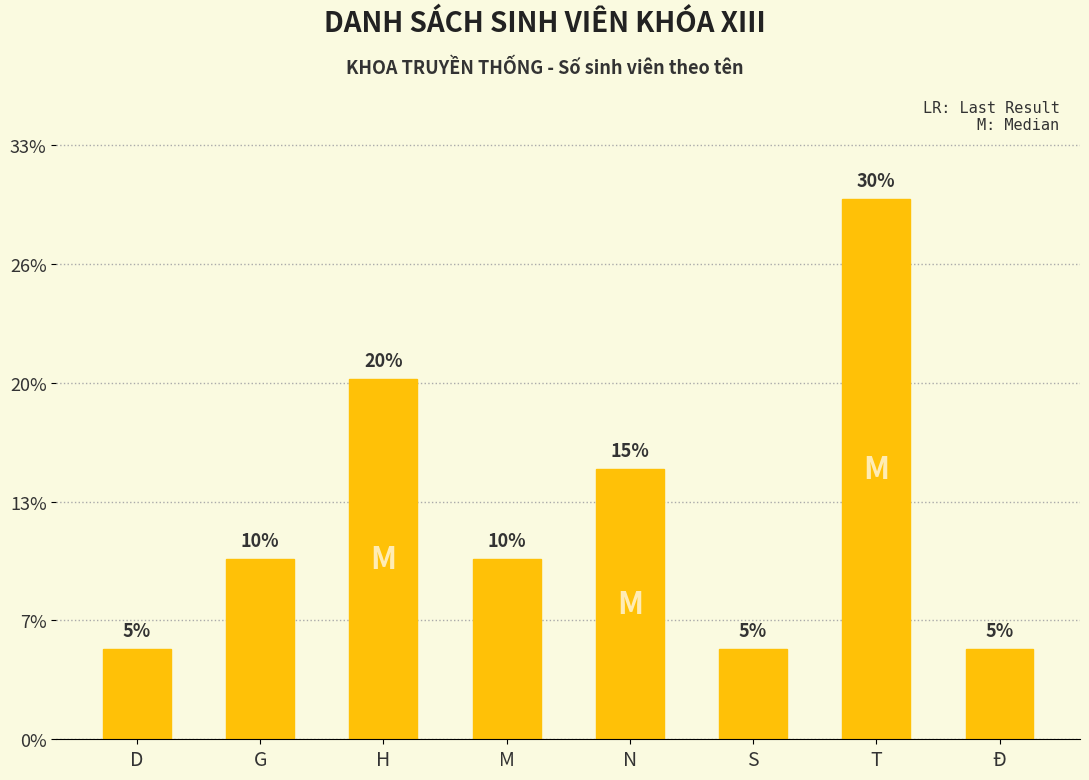

Does the chart contain any negative values?

No